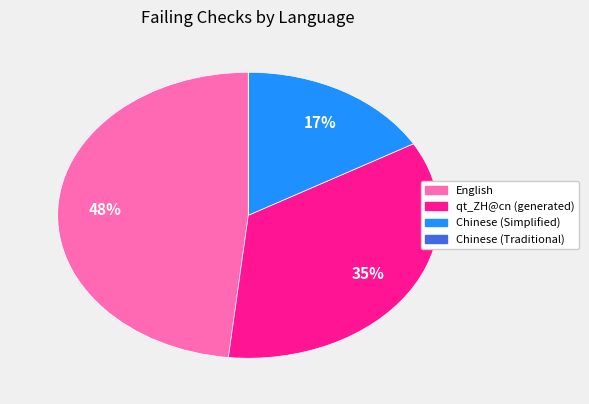

To the nearest percent, what portion does English represent?

48%